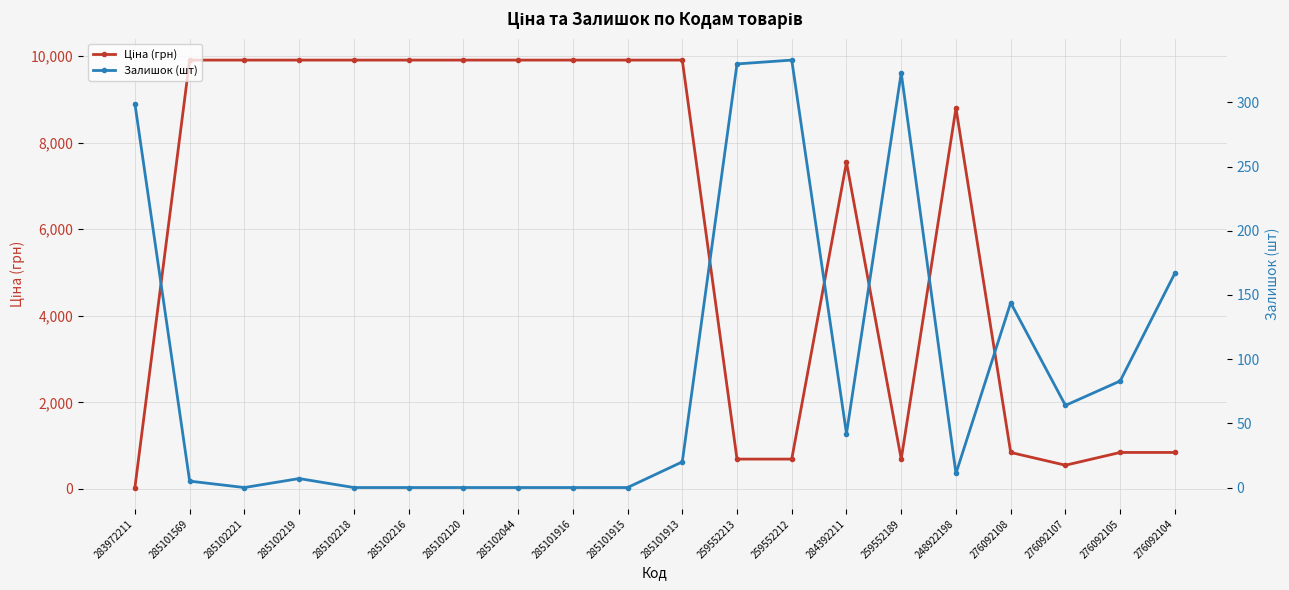

Reading left to right, transcribe all the data shown in this chart.

Ціна (грн): 283972211=32.0	285101569=9908.5	285102221=9908.5	285102219=9908.5	285102218=9908.5	285102216=9908.5	285102120=9908.5	285102044=9908.5	285101916=9908.5	285101915=9908.5	285101913=9908.5	259552213=689.1	259552212=689.1	284392211=7545.9	259552189=689.1	248922198=8797.6	276092108=842.8	276092107=547.8	276092105=842.8	276092104=842.8
Залишок (шт): 283972211=299.0	285101569=5.0	285102221=0.0	285102219=7.0	285102218=0.0	285102216=0.0	285102120=0.0	285102044=0.0	285101916=0.0	285101915=0.0	285101913=20.0	259552213=330.0	259552212=333.0	284392211=42.0	259552189=323.0	248922198=11.0	276092108=144.0	276092107=64.0	276092105=83.0	276092104=167.0